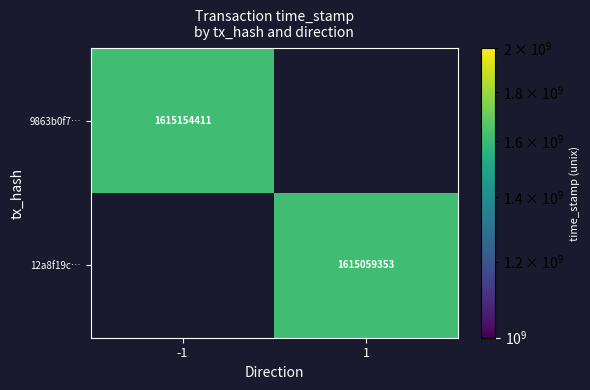

The 9863b0f7… series shows 1615154411 at -1. True or false?

True